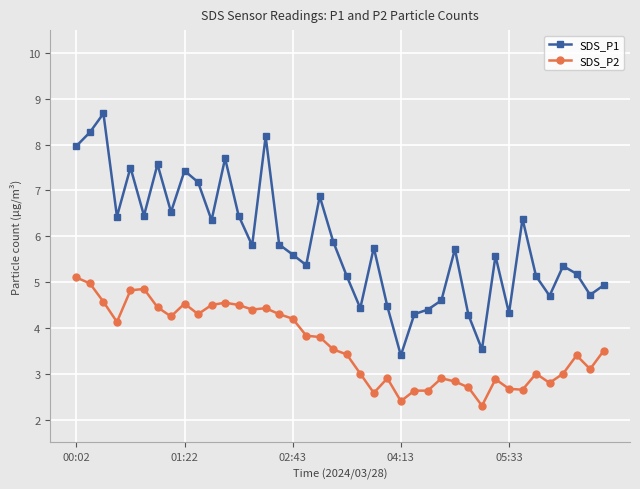

Is this an area chart (filled region under the line)?

No